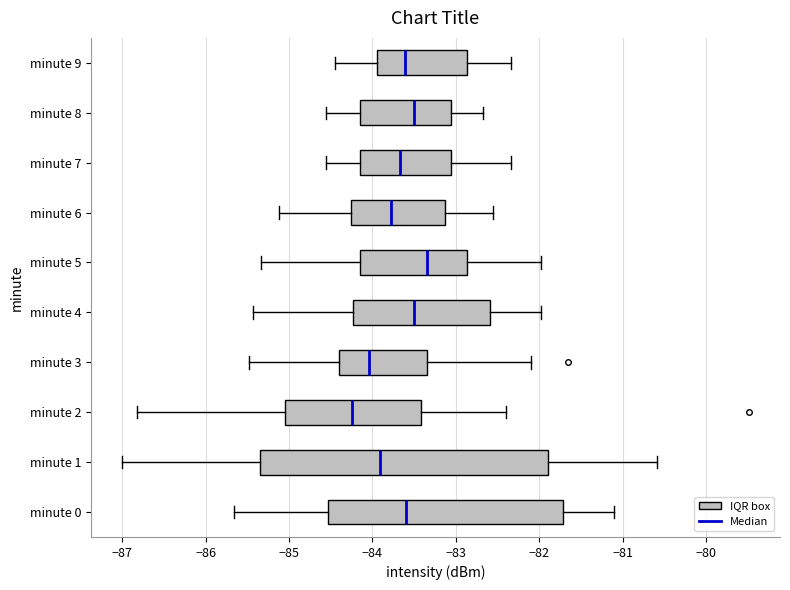

Reading bottom to top, transcribe this box plot: for each box, give where its median line is, the range the box spans, and where its two whiskers end, as read against the x-axis. The values are not printed on the chart, so give them approximately, as read against the axis.

minute 0: median -83.6, box -84.5 to -81.7, whiskers -85.7 to -81.1
minute 1: median -83.9, box -85.3 to -81.9, whiskers -87.0 to -80.6
minute 2: median -84.2, box -85.0 to -83.4, whiskers -86.8 to -82.4
minute 3: median -84.0, box -84.4 to -83.3, whiskers -85.5 to -82.1
minute 4: median -83.5, box -84.2 to -82.6, whiskers -85.4 to -82.0
minute 5: median -83.3, box -84.1 to -82.9, whiskers -85.3 to -82.0
minute 6: median -83.8, box -84.3 to -83.1, whiskers -85.1 to -82.6
minute 7: median -83.7, box -84.1 to -83.1, whiskers -84.6 to -82.3
minute 8: median -83.5, box -84.1 to -83.1, whiskers -84.6 to -82.7
minute 9: median -83.6, box -83.9 to -82.9, whiskers -84.4 to -82.3